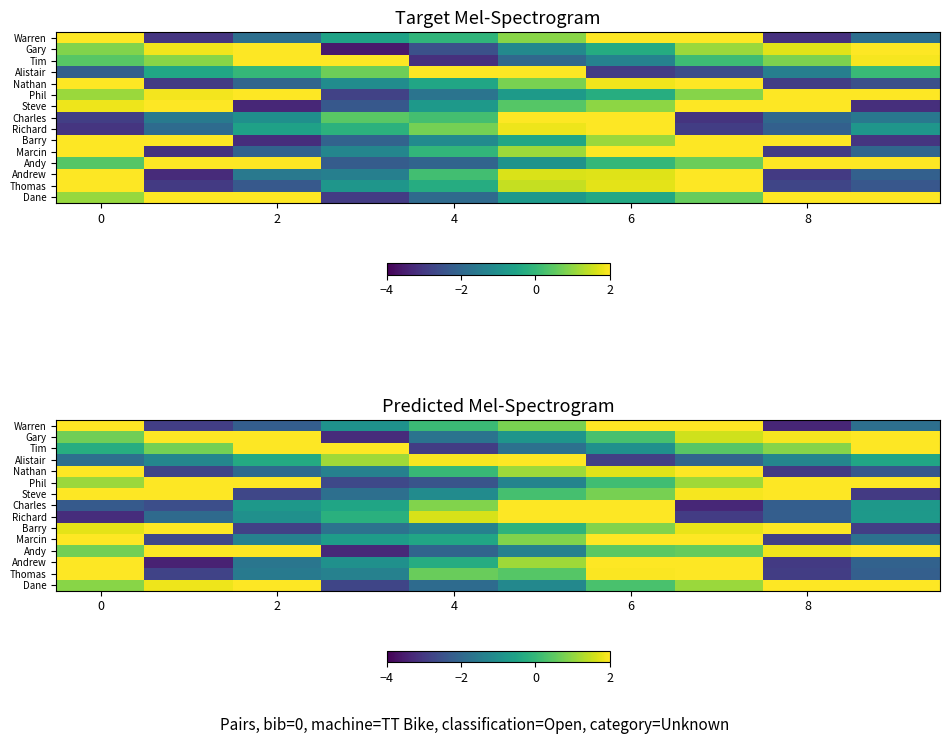

Count the number of data series in this chart.

15